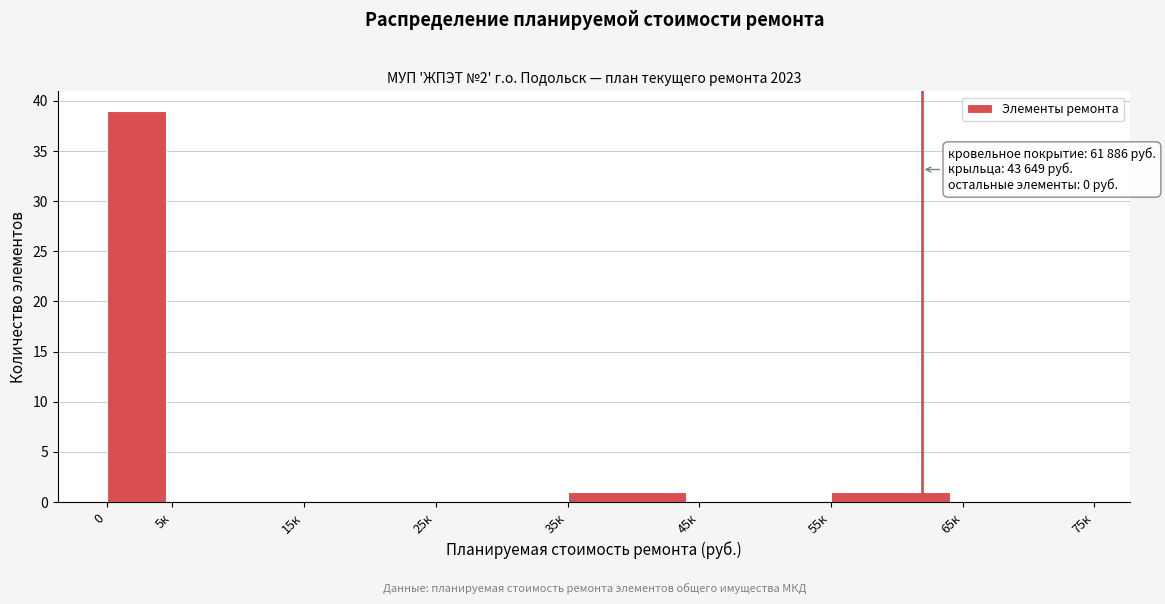

Reading left to right, transcribe all the data shown in this chart.

0=39	5к=0	15к=0	25к=0	35к=1	45к=0	55к=1	65к=0